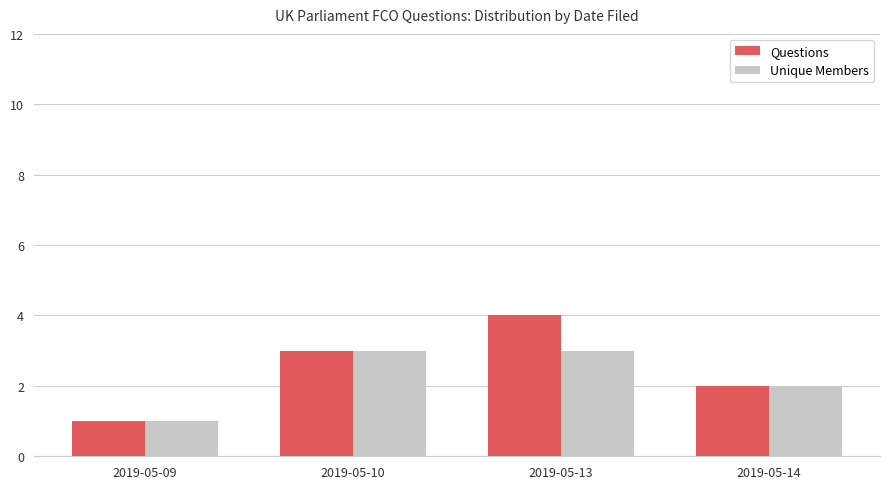

What is the sum of all Unique Members values?

9